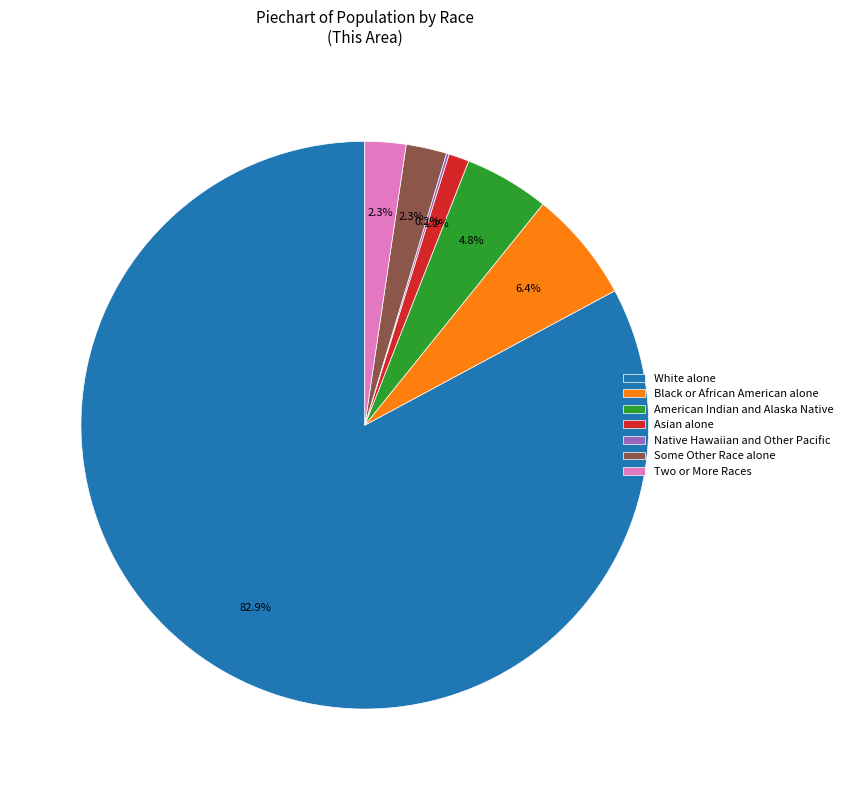

To the nearest percent, what is the average slice percentage?

14%